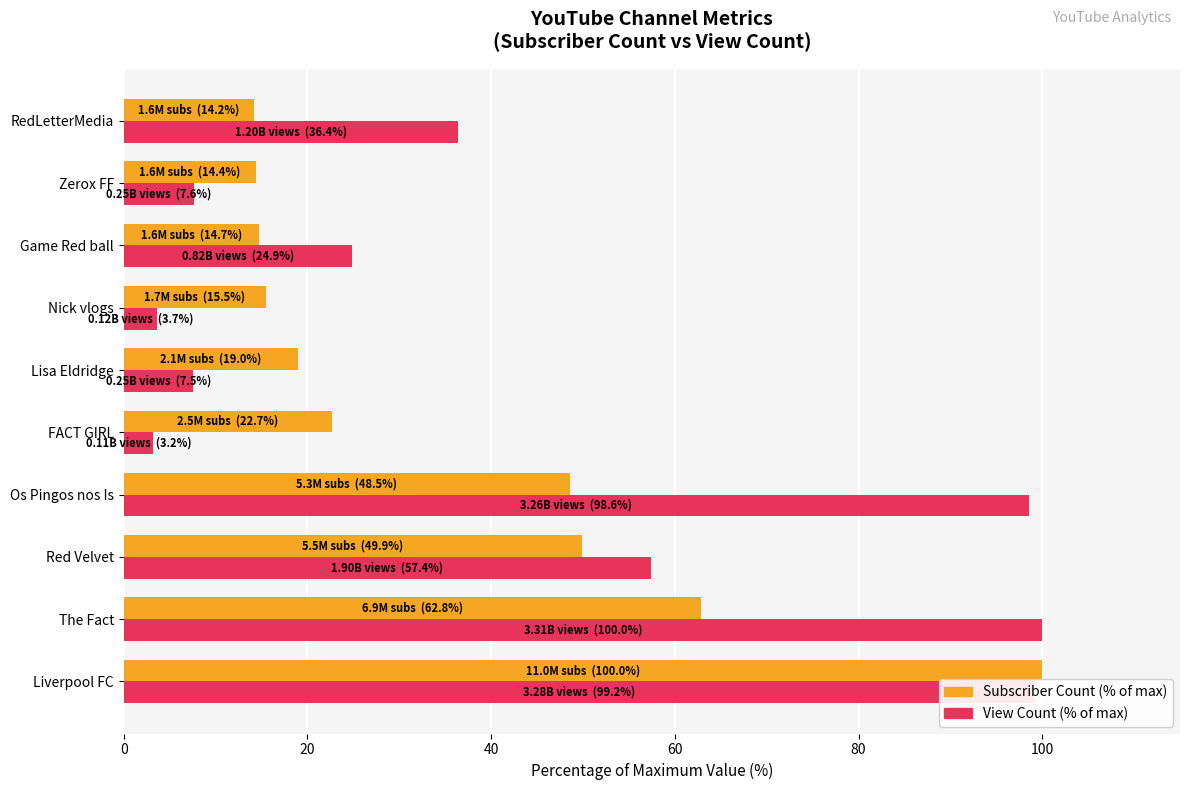

At how many categories does at least one series exceed 85?

3